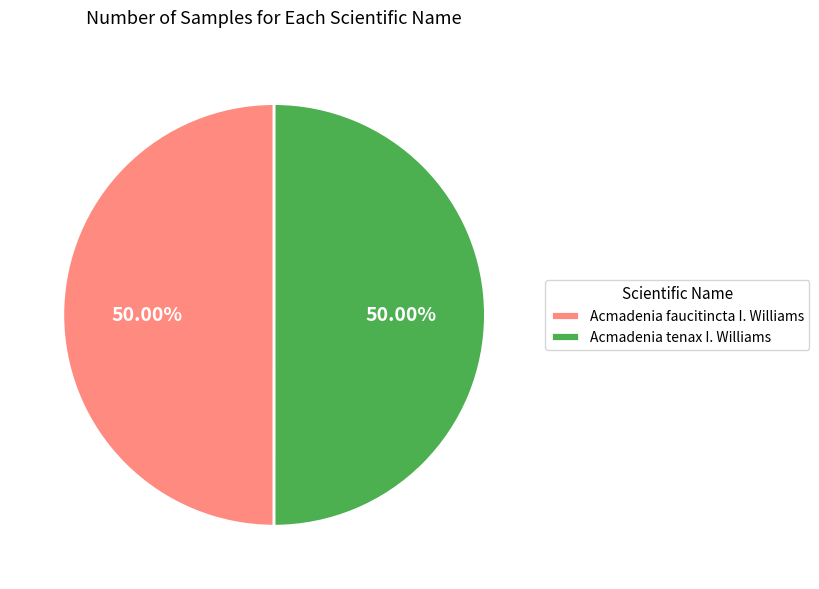

Do Acmadenia tenax I. Williams and Acmadenia faucitincta I. Williams together represent more than half of the pie?

Yes